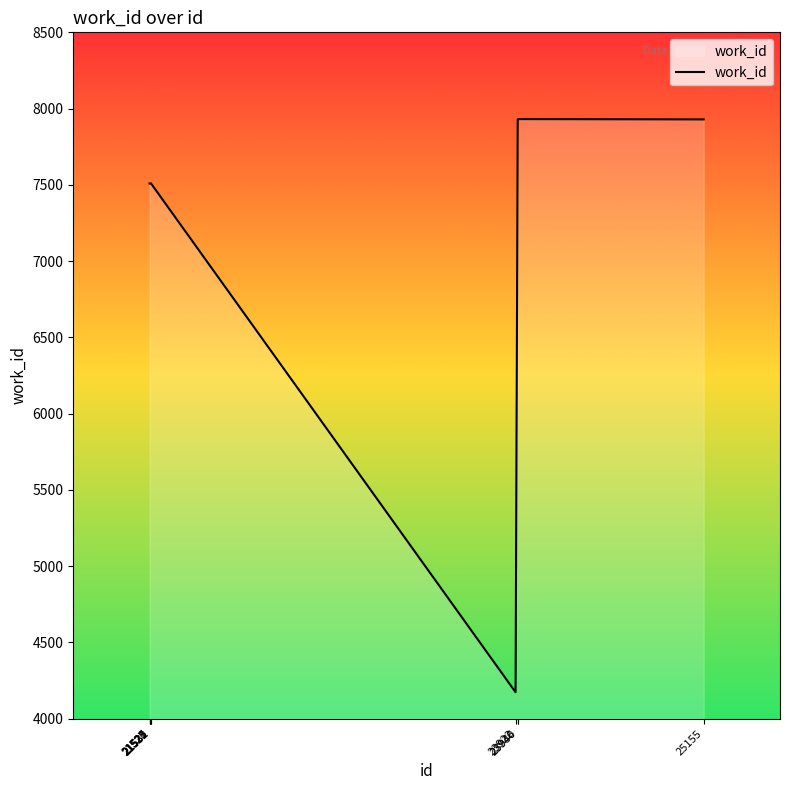

The value at 23922 is 874. True or false?

False